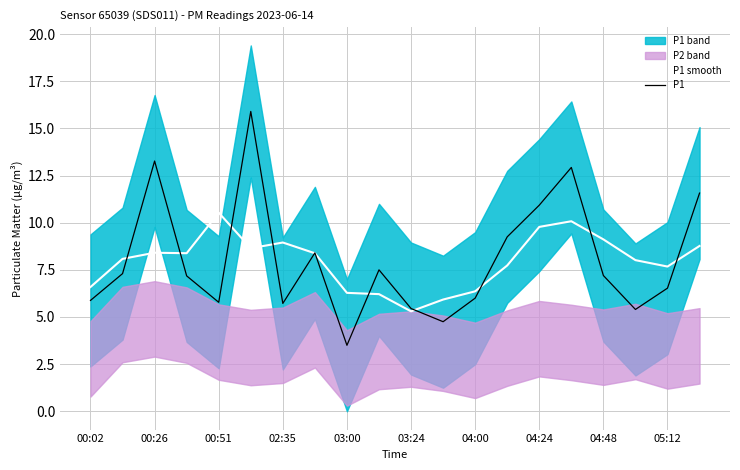

How many categories are shown in the chart?

20